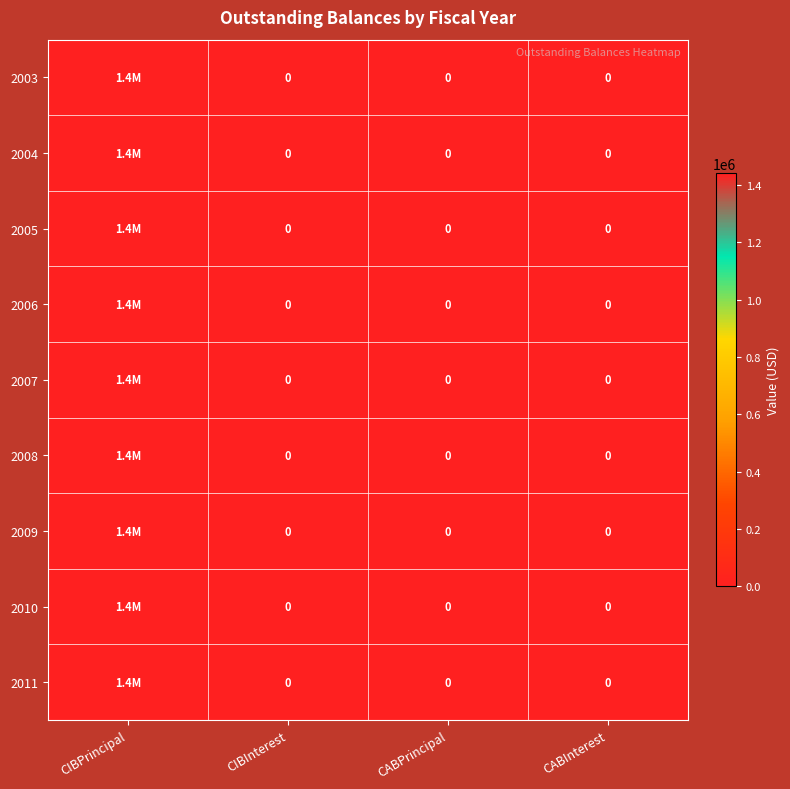

Rank the series by their maximum value, from lowest to highest.

2003, 2004, 2005, 2006, 2007, 2008, 2009, 2010, 2011